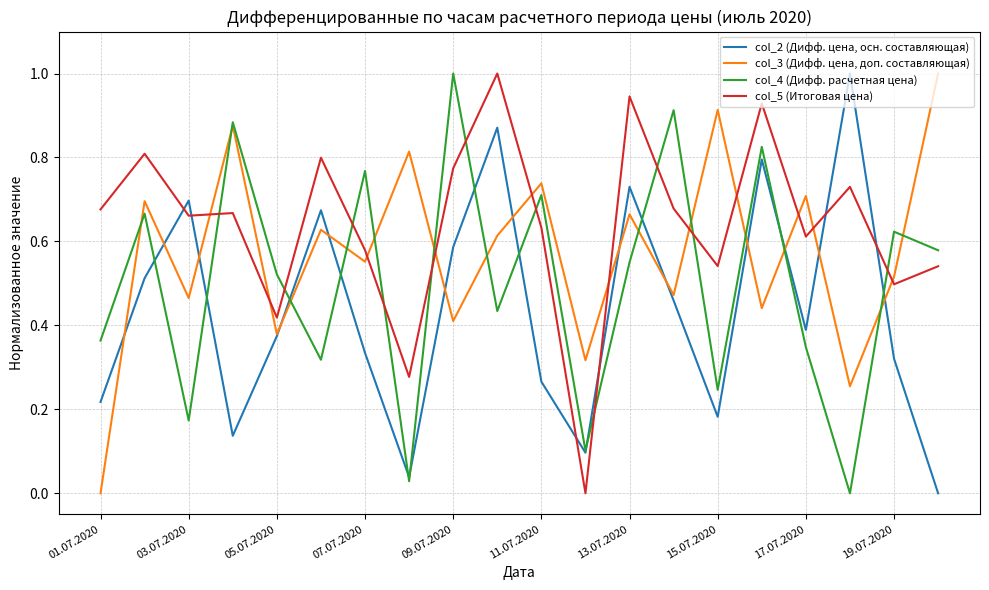

Which series has the largest total across all categories?

col_5 (Итоговая цена)